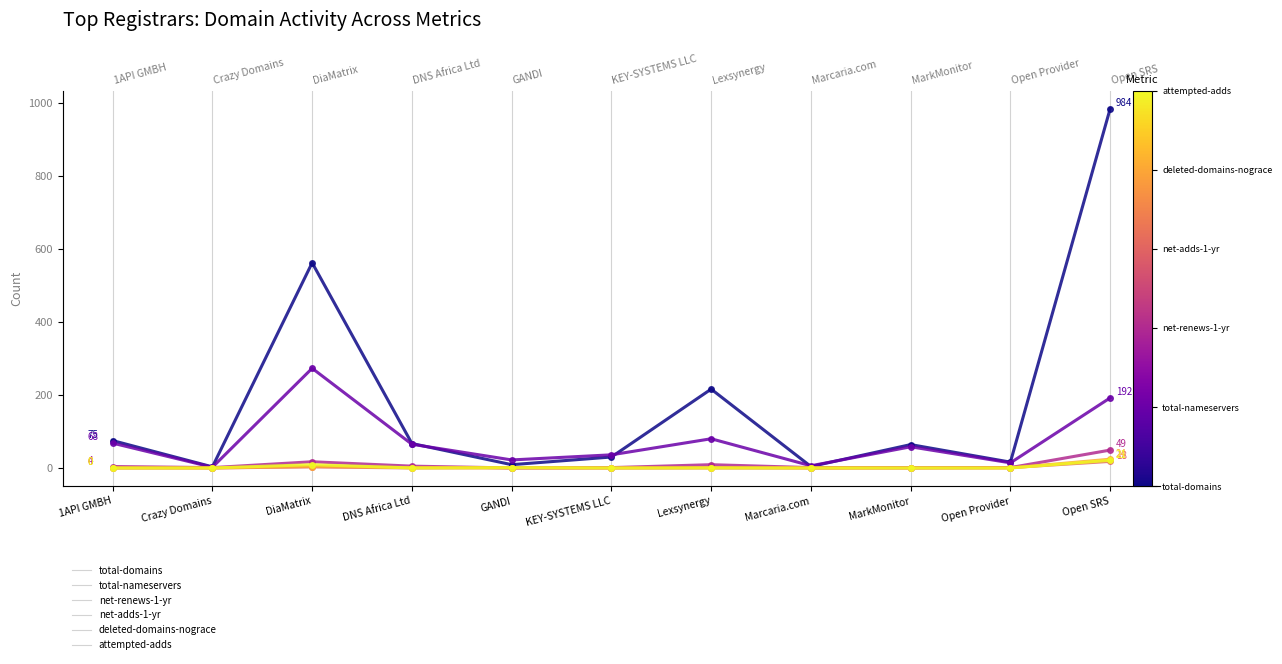

Reading right to left, what are all the values shown in this chart?

total-domains: Open SRS=984	Open Provider=16	MarkMonitor=64	Marcaria.com=4	Lexsynergy=216	KEY-SYSTEMS LLC=30	GANDI=9	DNS Africa Ltd=67	DiaMatrix=562	Crazy Domains=3	1API GMBH=75
total-nameservers: Open SRS=192	Open Provider=14	MarkMonitor=58	Marcaria.com=6	Lexsynergy=80	KEY-SYSTEMS LLC=36	GANDI=22	DNS Africa Ltd=65	DiaMatrix=273	Crazy Domains=2	1API GMBH=68
net-renews-1-yr: Open SRS=49	Open Provider=1	MarkMonitor=1	Marcaria.com=1	Lexsynergy=9	KEY-SYSTEMS LLC=1	GANDI=0	DNS Africa Ltd=5	DiaMatrix=17	Crazy Domains=1	1API GMBH=4
net-adds-1-yr: Open SRS=18	Open Provider=1	MarkMonitor=0	Marcaria.com=0	Lexsynergy=0	KEY-SYSTEMS LLC=0	GANDI=1	DNS Africa Ltd=0	DiaMatrix=3	Crazy Domains=0	1API GMBH=0
deleted-domains-nograce: Open SRS=24	Open Provider=0	MarkMonitor=0	Marcaria.com=0	Lexsynergy=1	KEY-SYSTEMS LLC=0	GANDI=0	DNS Africa Ltd=1	DiaMatrix=4	Crazy Domains=0	1API GMBH=0
attempted-adds: Open SRS=21	Open Provider=0	MarkMonitor=0	Marcaria.com=0	Lexsynergy=0	KEY-SYSTEMS LLC=0	GANDI=1	DNS Africa Ltd=0	DiaMatrix=9	Crazy Domains=0	1API GMBH=0